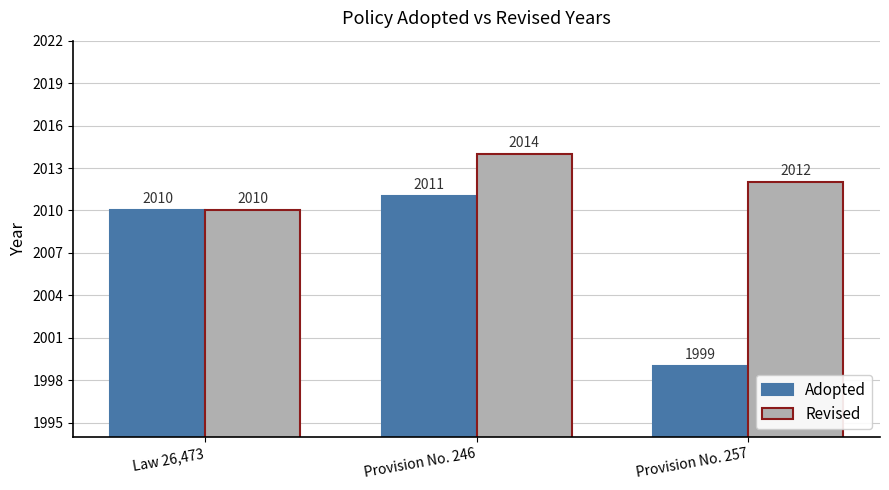

Rank the series by their average value, from highest to lowest.

Revised, Adopted